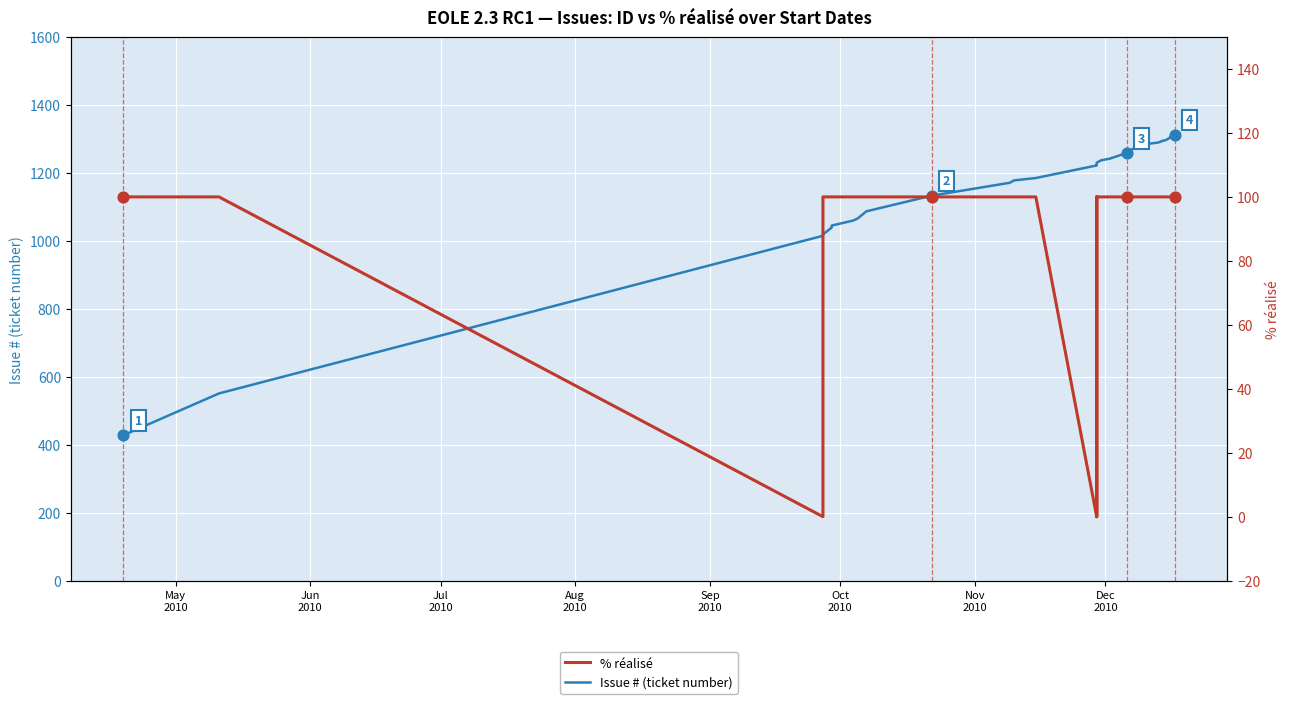

Which series has the largest total across all categories?

Issue # (ticket number)